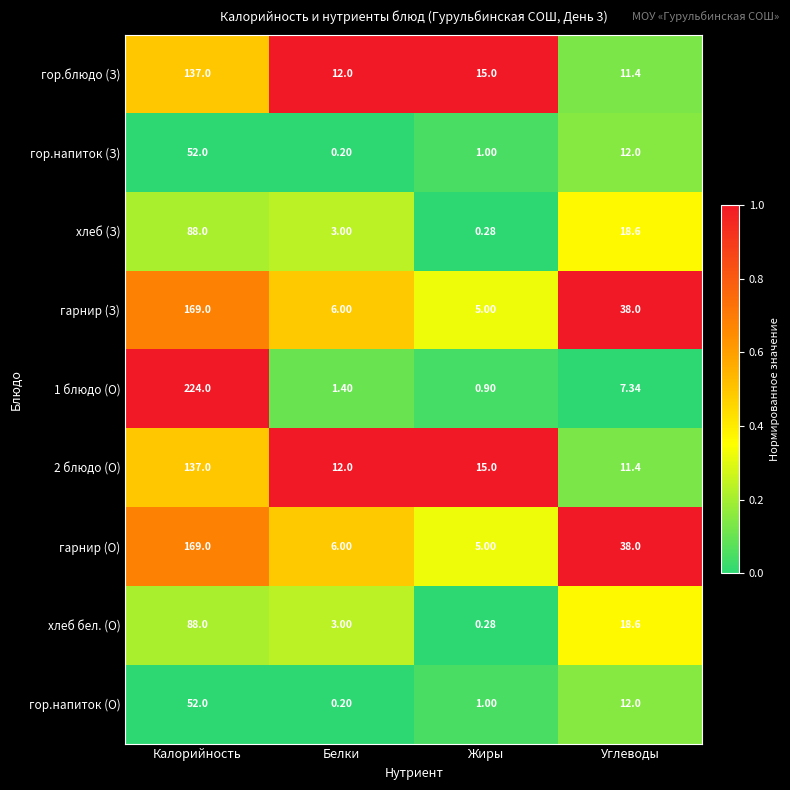

Which label corresponds to the largest value in the chart?

Калорийность